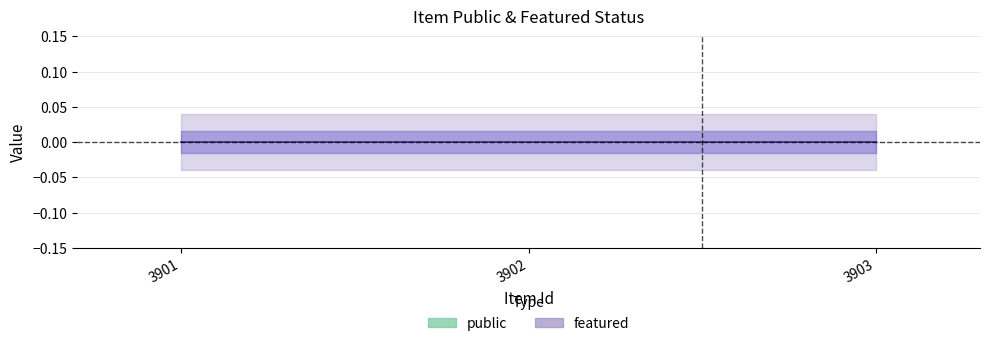

List the series in order of their peak value, highest first.

public, featured